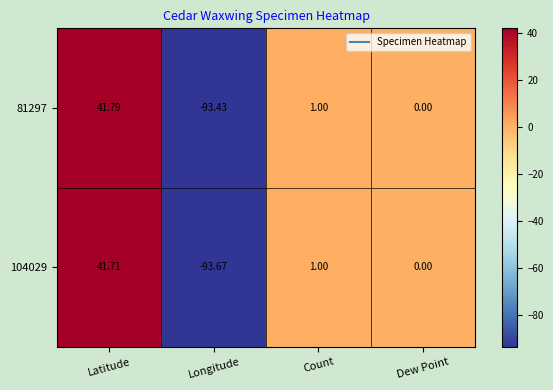

What is the total value across all series at Count?

2.0